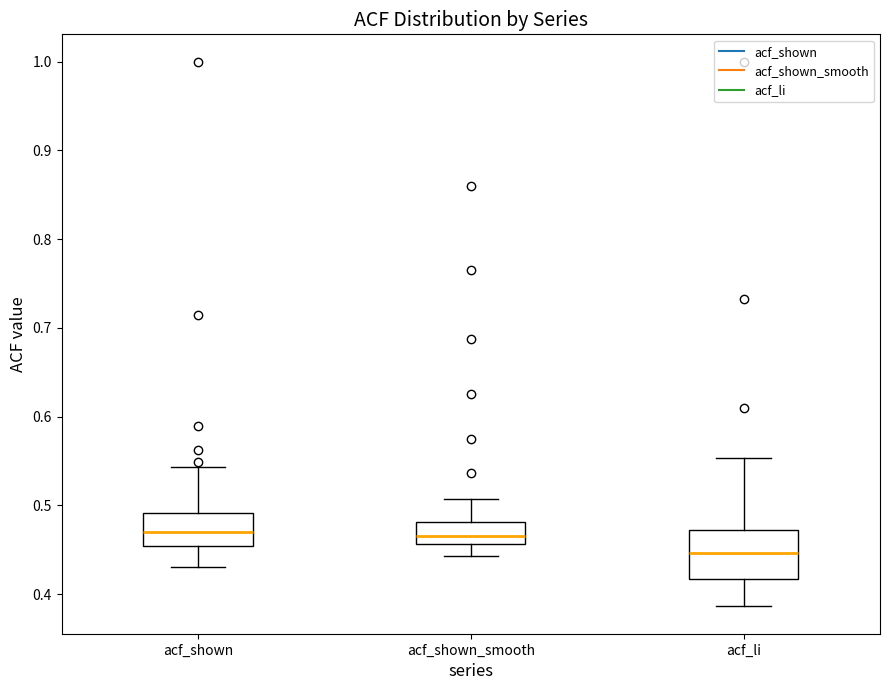

Reading left to right, transcribe this box plot: for each box, give where its median line is, the range the box spans, and where its two whiskers end, as read against the y-axis. The values are not printed on the chart, so give them approximately, as read against the axis.

acf_shown: median 0.47, box 0.45 to 0.49, whiskers 0.43 to 0.54
acf_shown_smooth: median 0.47, box 0.46 to 0.48, whiskers 0.44 to 0.51
acf_li: median 0.45, box 0.42 to 0.47, whiskers 0.39 to 0.55